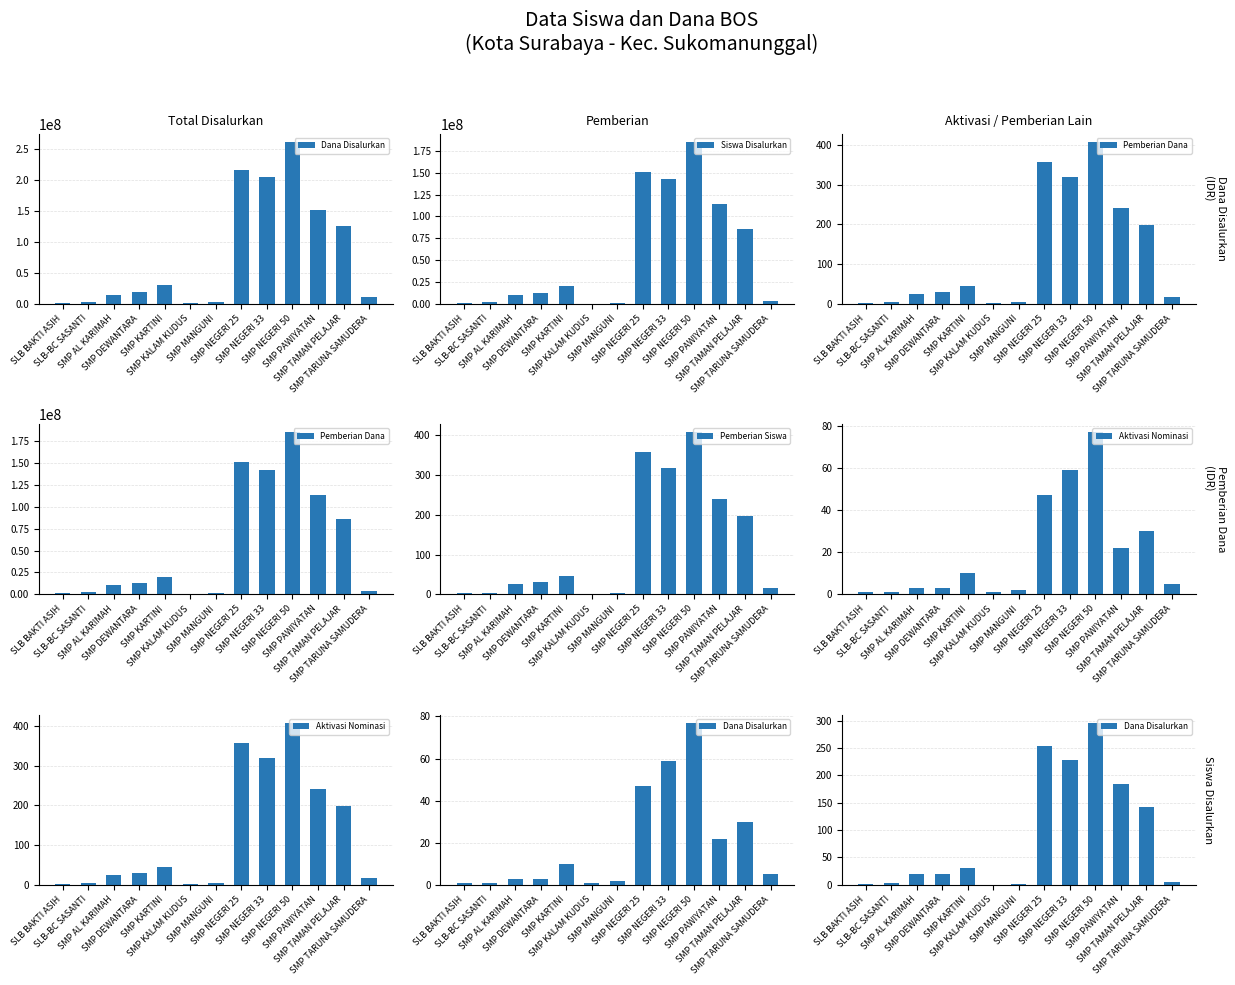

Rank the series by their maximum value, from lowest to highest.

Dana Disalurkan, Pemberian Siswa, Aktivasi Nominasi, Siswa Disalurkan, Pemberian Dana